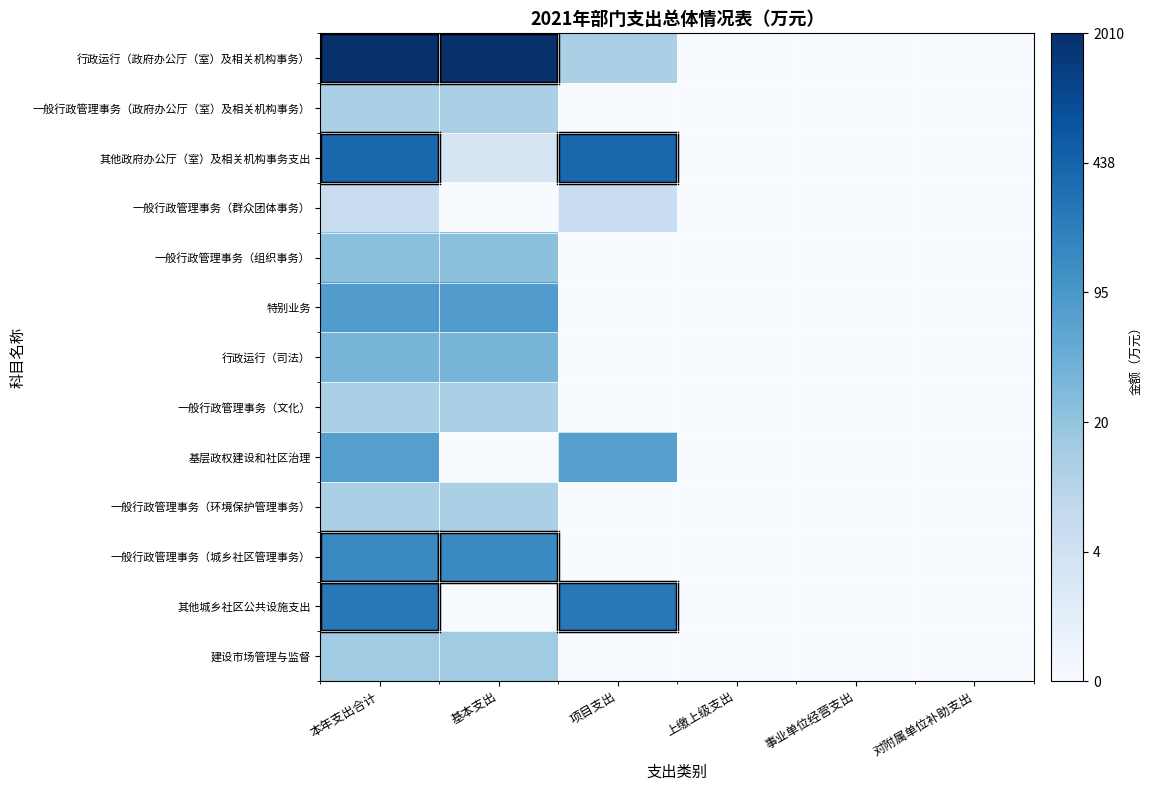

Which category has the lowest value across all series?

上缴上级支出